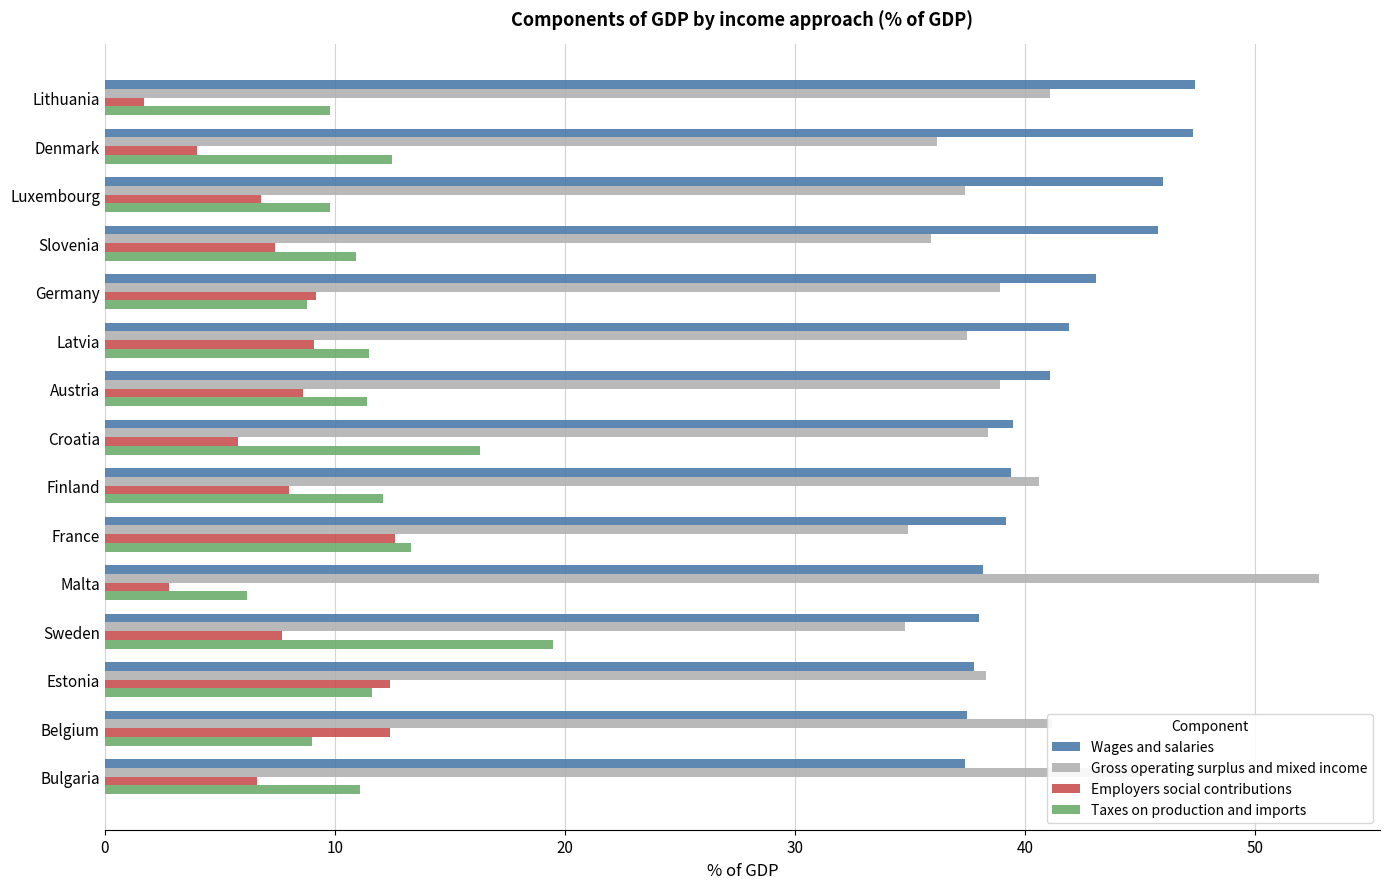

What are all the series names shown in the legend?

Wages and salaries, Gross operating surplus and mixed income, Employers social contributions, Taxes on production and imports